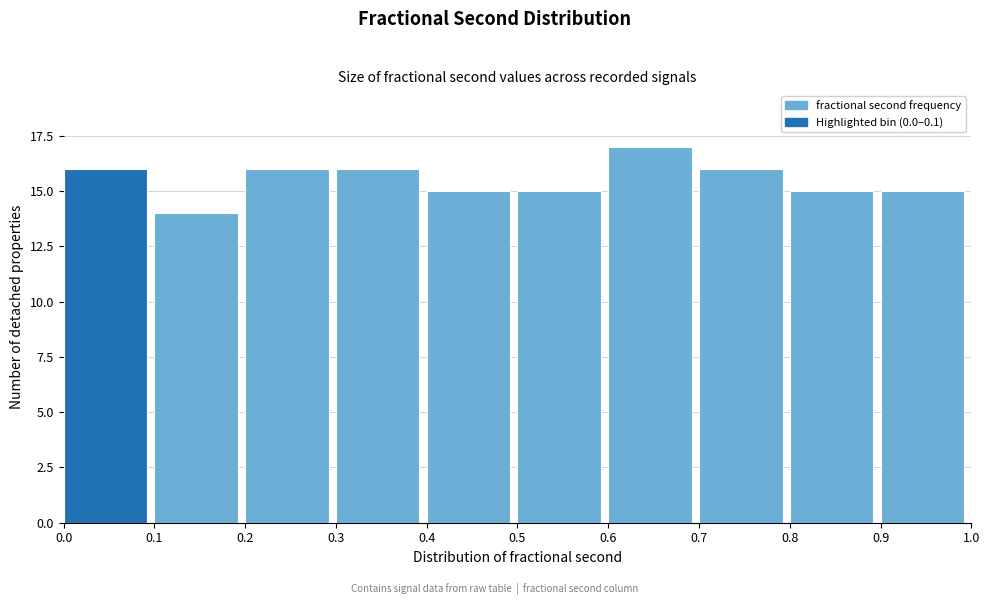

Over which range of the x-axis is the bar tallest?

0.6 to 0.7